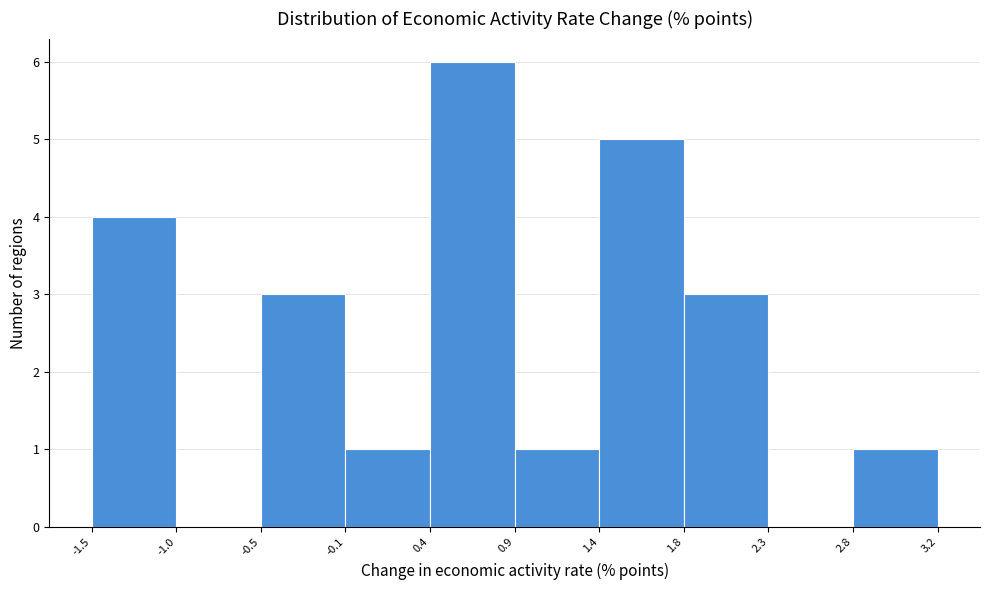

Reading left to right, transcribe this chart: for each bar, give the range it covers on the x-axis and its height. The values are not printed on the chart, so give them approximately, as read against the axis.

-1.5 to -1.0: 4
-1.0 to -0.5: 0
-0.5 to -0.1: 3
-0.1 to 0.4: 1
0.4 to 0.9: 6
0.9 to 1.4: 1
1.4 to 1.8: 5
1.8 to 2.3: 3
2.3 to 2.8: 0
2.8 to 3.2: 1